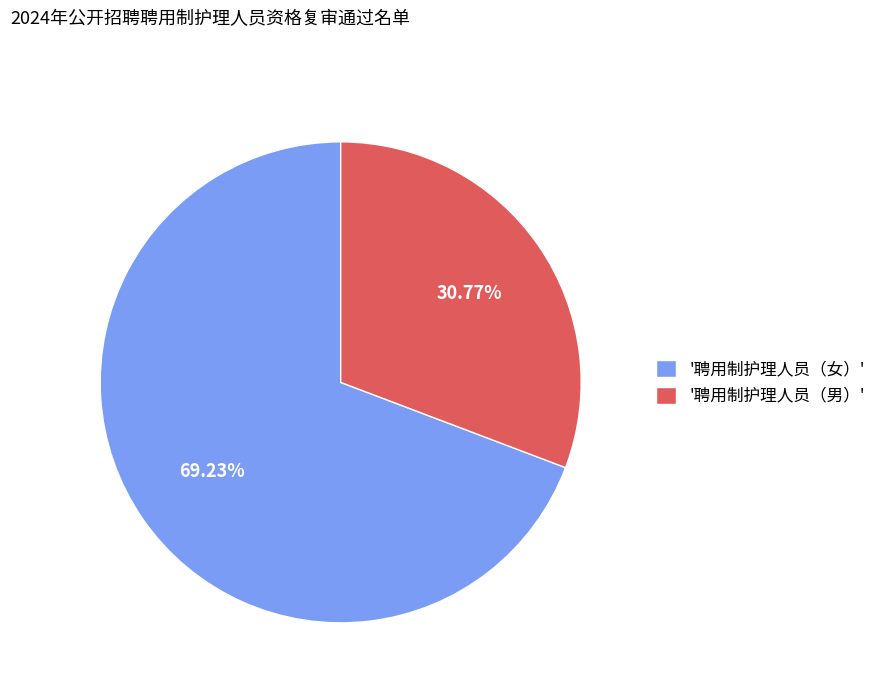

Which category has the biggest portion of the pie?

'聘用制护理人员（女）'